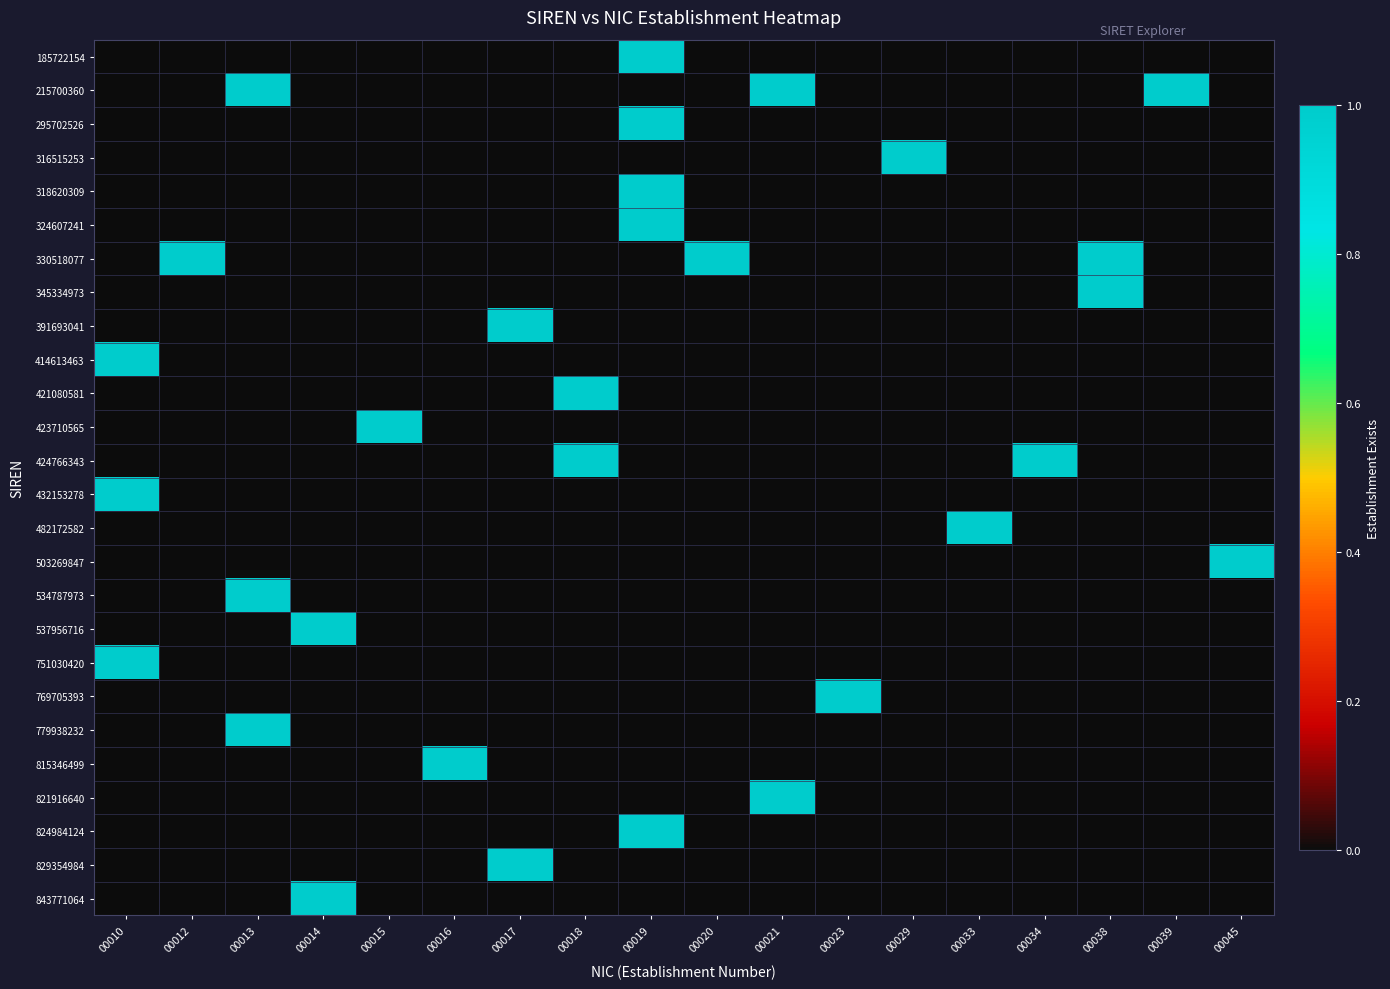

Reading left to right, what are all the values shown in this chart?

185722154: 00010=0	00012=0	00013=0	00014=0	00015=0	00016=0	00017=0	00018=0	00019=1	00020=0	00021=0	00023=0	00029=0	00033=0	00034=0	00038=0	00039=0	00045=0
215700360: 00010=0	00012=0	00013=1	00014=0	00015=0	00016=0	00017=0	00018=0	00019=0	00020=0	00021=1	00023=0	00029=0	00033=0	00034=0	00038=0	00039=1	00045=0
295702526: 00010=0	00012=0	00013=0	00014=0	00015=0	00016=0	00017=0	00018=0	00019=1	00020=0	00021=0	00023=0	00029=0	00033=0	00034=0	00038=0	00039=0	00045=0
316515253: 00010=0	00012=0	00013=0	00014=0	00015=0	00016=0	00017=0	00018=0	00019=0	00020=0	00021=0	00023=0	00029=1	00033=0	00034=0	00038=0	00039=0	00045=0
318620309: 00010=0	00012=0	00013=0	00014=0	00015=0	00016=0	00017=0	00018=0	00019=1	00020=0	00021=0	00023=0	00029=0	00033=0	00034=0	00038=0	00039=0	00045=0
324607241: 00010=0	00012=0	00013=0	00014=0	00015=0	00016=0	00017=0	00018=0	00019=1	00020=0	00021=0	00023=0	00029=0	00033=0	00034=0	00038=0	00039=0	00045=0
330518077: 00010=0	00012=1	00013=0	00014=0	00015=0	00016=0	00017=0	00018=0	00019=0	00020=1	00021=0	00023=0	00029=0	00033=0	00034=0	00038=1	00039=0	00045=0
345334973: 00010=0	00012=0	00013=0	00014=0	00015=0	00016=0	00017=0	00018=0	00019=0	00020=0	00021=0	00023=0	00029=0	00033=0	00034=0	00038=1	00039=0	00045=0
391693041: 00010=0	00012=0	00013=0	00014=0	00015=0	00016=0	00017=1	00018=0	00019=0	00020=0	00021=0	00023=0	00029=0	00033=0	00034=0	00038=0	00039=0	00045=0
414613463: 00010=1	00012=0	00013=0	00014=0	00015=0	00016=0	00017=0	00018=0	00019=0	00020=0	00021=0	00023=0	00029=0	00033=0	00034=0	00038=0	00039=0	00045=0
421080581: 00010=0	00012=0	00013=0	00014=0	00015=0	00016=0	00017=0	00018=1	00019=0	00020=0	00021=0	00023=0	00029=0	00033=0	00034=0	00038=0	00039=0	00045=0
423710565: 00010=0	00012=0	00013=0	00014=0	00015=1	00016=0	00017=0	00018=0	00019=0	00020=0	00021=0	00023=0	00029=0	00033=0	00034=0	00038=0	00039=0	00045=0
424766343: 00010=0	00012=0	00013=0	00014=0	00015=0	00016=0	00017=0	00018=1	00019=0	00020=0	00021=0	00023=0	00029=0	00033=0	00034=1	00038=0	00039=0	00045=0
432153278: 00010=1	00012=0	00013=0	00014=0	00015=0	00016=0	00017=0	00018=0	00019=0	00020=0	00021=0	00023=0	00029=0	00033=0	00034=0	00038=0	00039=0	00045=0
482172582: 00010=0	00012=0	00013=0	00014=0	00015=0	00016=0	00017=0	00018=0	00019=0	00020=0	00021=0	00023=0	00029=0	00033=1	00034=0	00038=0	00039=0	00045=0
503269847: 00010=0	00012=0	00013=0	00014=0	00015=0	00016=0	00017=0	00018=0	00019=0	00020=0	00021=0	00023=0	00029=0	00033=0	00034=0	00038=0	00039=0	00045=1
534787973: 00010=0	00012=0	00013=1	00014=0	00015=0	00016=0	00017=0	00018=0	00019=0	00020=0	00021=0	00023=0	00029=0	00033=0	00034=0	00038=0	00039=0	00045=0
537956716: 00010=0	00012=0	00013=0	00014=1	00015=0	00016=0	00017=0	00018=0	00019=0	00020=0	00021=0	00023=0	00029=0	00033=0	00034=0	00038=0	00039=0	00045=0
751030420: 00010=1	00012=0	00013=0	00014=0	00015=0	00016=0	00017=0	00018=0	00019=0	00020=0	00021=0	00023=0	00029=0	00033=0	00034=0	00038=0	00039=0	00045=0
769705393: 00010=0	00012=0	00013=0	00014=0	00015=0	00016=0	00017=0	00018=0	00019=0	00020=0	00021=0	00023=1	00029=0	00033=0	00034=0	00038=0	00039=0	00045=0
779938232: 00010=0	00012=0	00013=1	00014=0	00015=0	00016=0	00017=0	00018=0	00019=0	00020=0	00021=0	00023=0	00029=0	00033=0	00034=0	00038=0	00039=0	00045=0
815346499: 00010=0	00012=0	00013=0	00014=0	00015=0	00016=1	00017=0	00018=0	00019=0	00020=0	00021=0	00023=0	00029=0	00033=0	00034=0	00038=0	00039=0	00045=0
821916640: 00010=0	00012=0	00013=0	00014=0	00015=0	00016=0	00017=0	00018=0	00019=0	00020=0	00021=1	00023=0	00029=0	00033=0	00034=0	00038=0	00039=0	00045=0
824984124: 00010=0	00012=0	00013=0	00014=0	00015=0	00016=0	00017=0	00018=0	00019=1	00020=0	00021=0	00023=0	00029=0	00033=0	00034=0	00038=0	00039=0	00045=0
829354984: 00010=0	00012=0	00013=0	00014=0	00015=0	00016=0	00017=1	00018=0	00019=0	00020=0	00021=0	00023=0	00029=0	00033=0	00034=0	00038=0	00039=0	00045=0
843771064: 00010=0	00012=0	00013=0	00014=1	00015=0	00016=0	00017=0	00018=0	00019=0	00020=0	00021=0	00023=0	00029=0	00033=0	00034=0	00038=0	00039=0	00045=0